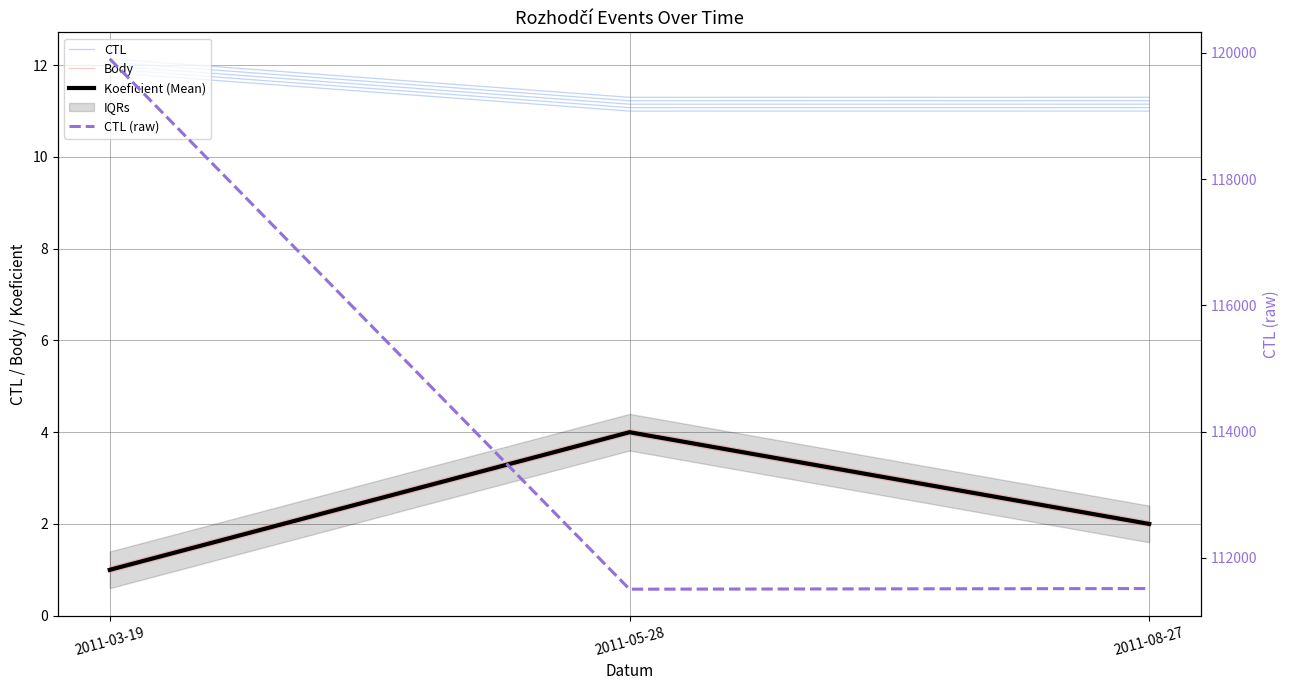

Reading right to left, what are all the values shown in this chart?

CTL: 2011-08-27=11.2	2011-05-28=11.2	2011-03-19=12.0
Body: 2011-08-27=2.0	2011-05-28=4.0	2011-03-19=1.0
Koeficient (Mean): 2011-08-27=2.0	2011-05-28=4.0	2011-03-19=1.0
CTL (raw): 2011-08-27=111514.0	2011-05-28=111504.0	2011-03-19=119903.0